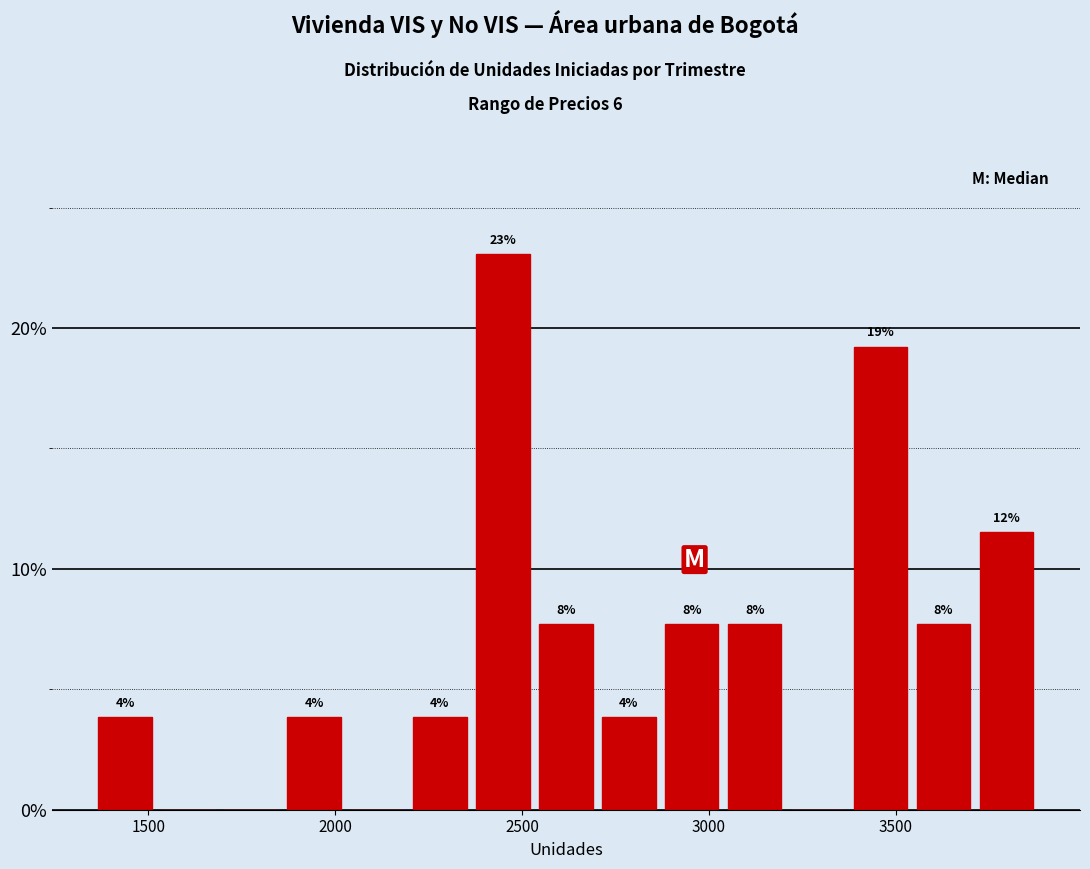

Read against the x-axis, roughly where is the centre of the tallest bar?

2450